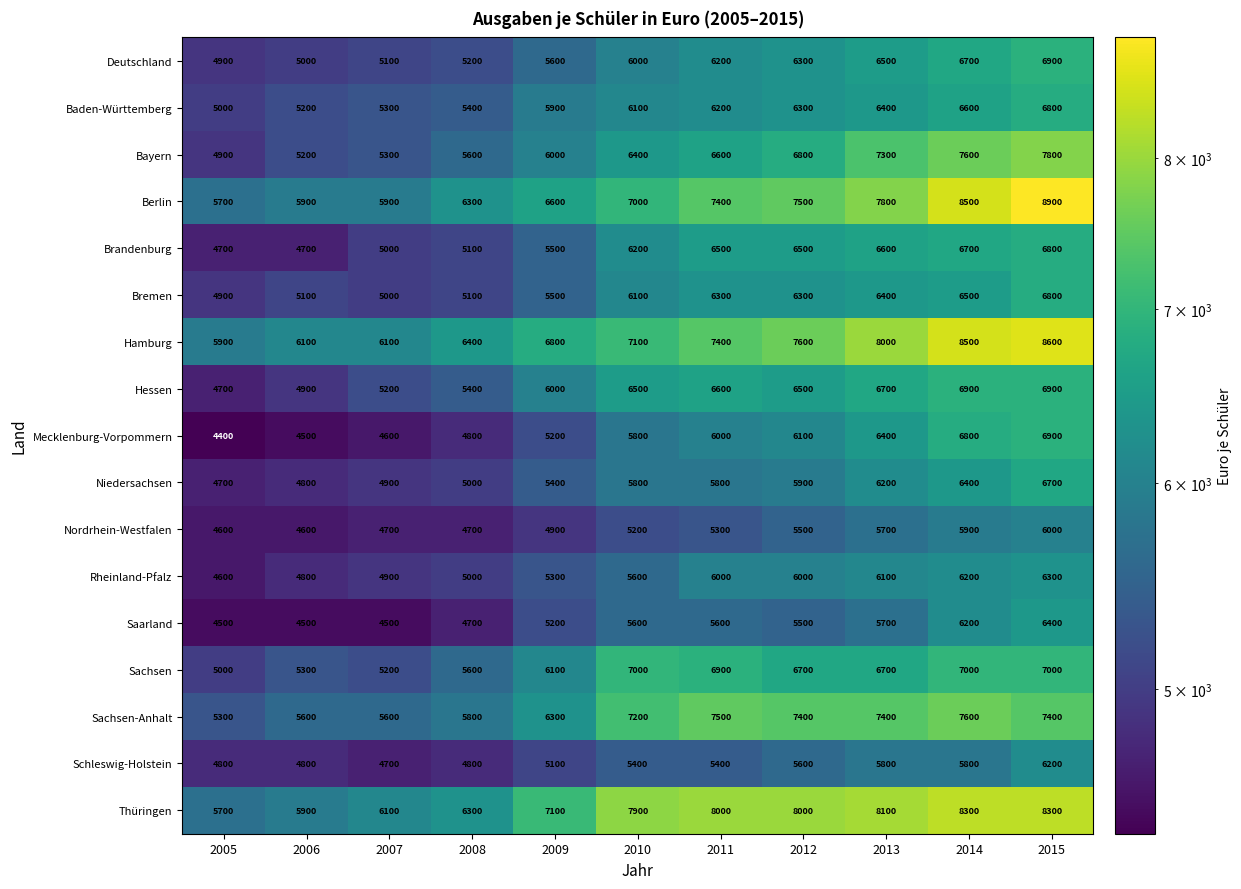

What is the minimum value shown in the chart?

4400